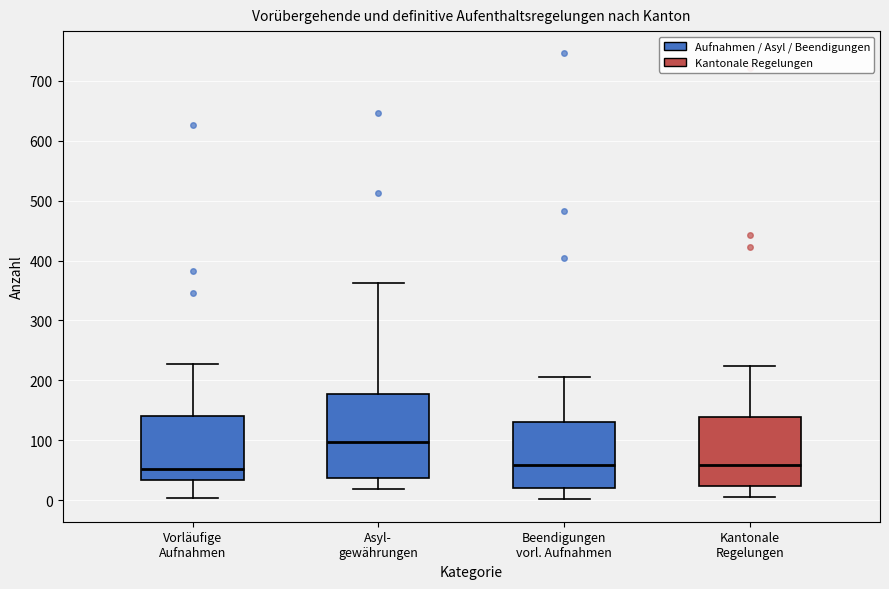

Where does the upper whisker of the box for Beendigungen vorl. Aufnahmen end on the y-axis? The values are not printed on the chart, so give them approximately, as read against the axis.

210